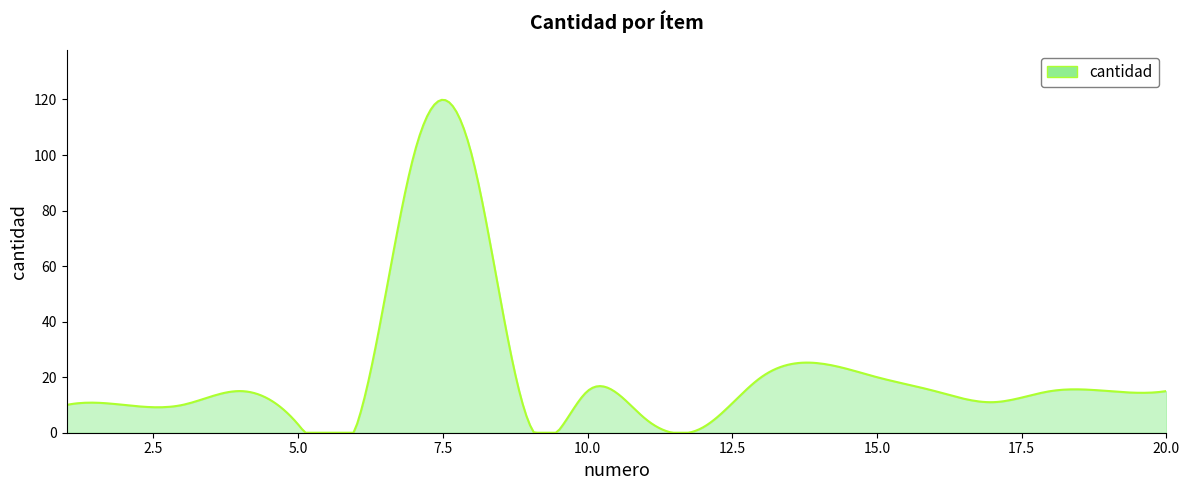

What is the maximum value shown in the chart?

119.9